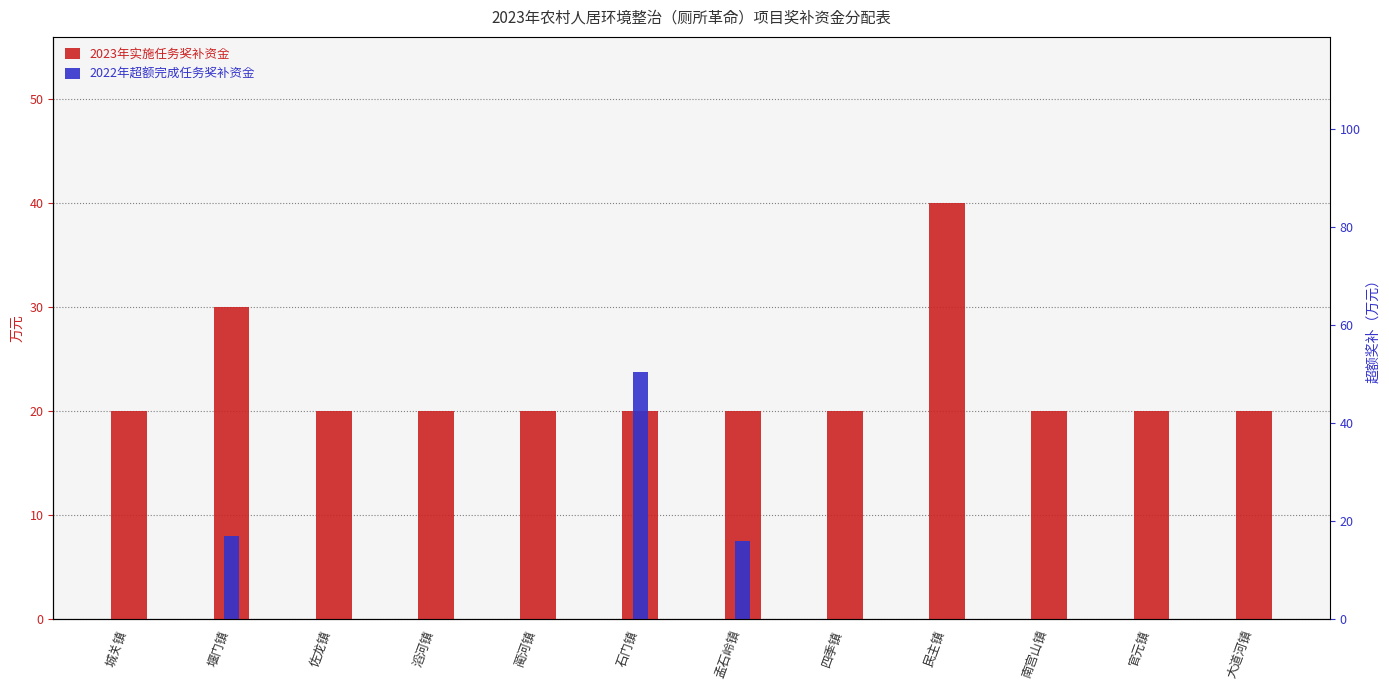

Reading right to left, list all the values displayed in this chart.

2023年实施任务奖补资金: 20.0	20.0	20.0	40.0	20.0	20.0	20.0	20.0	20.0	20.0	30.0	20.0
2022年超额完成任务奖补资金: 0.0	0.0	0.0	0.0	0.0	7.5	23.8	0.0	0.0	0.0	8.0	0.0